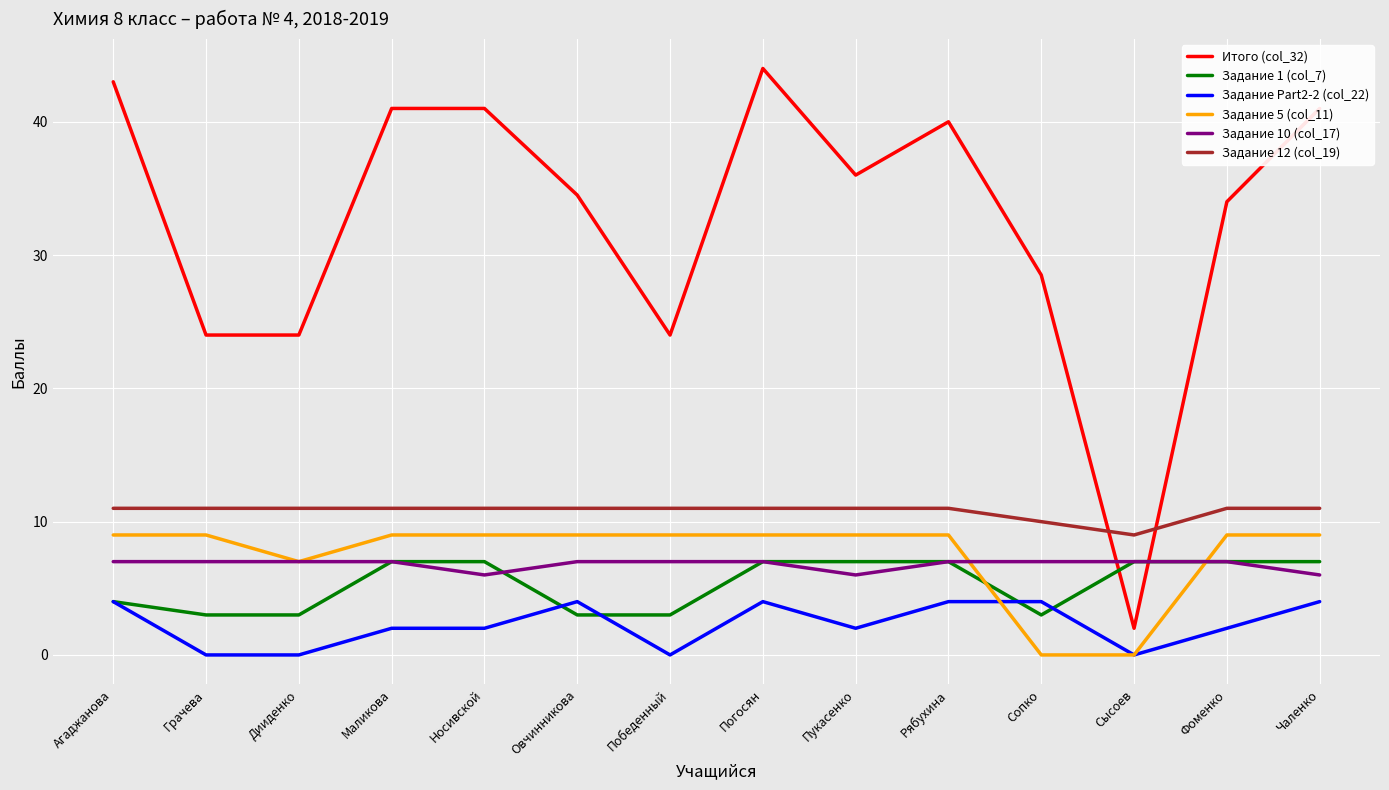

How many lines are shown in the chart?

6